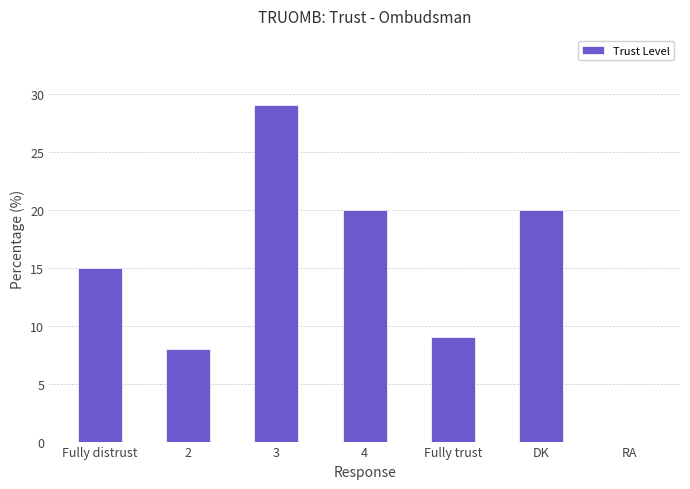

Which has a higher value, 2 or 4?

4